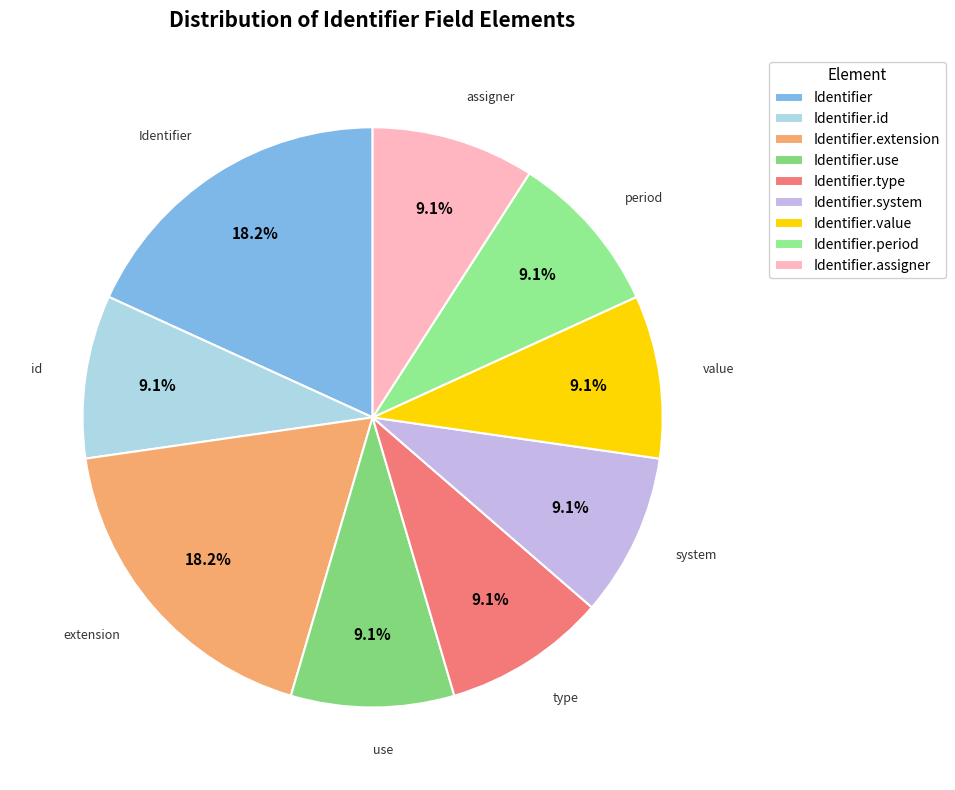

How many slices are in this pie chart?

9